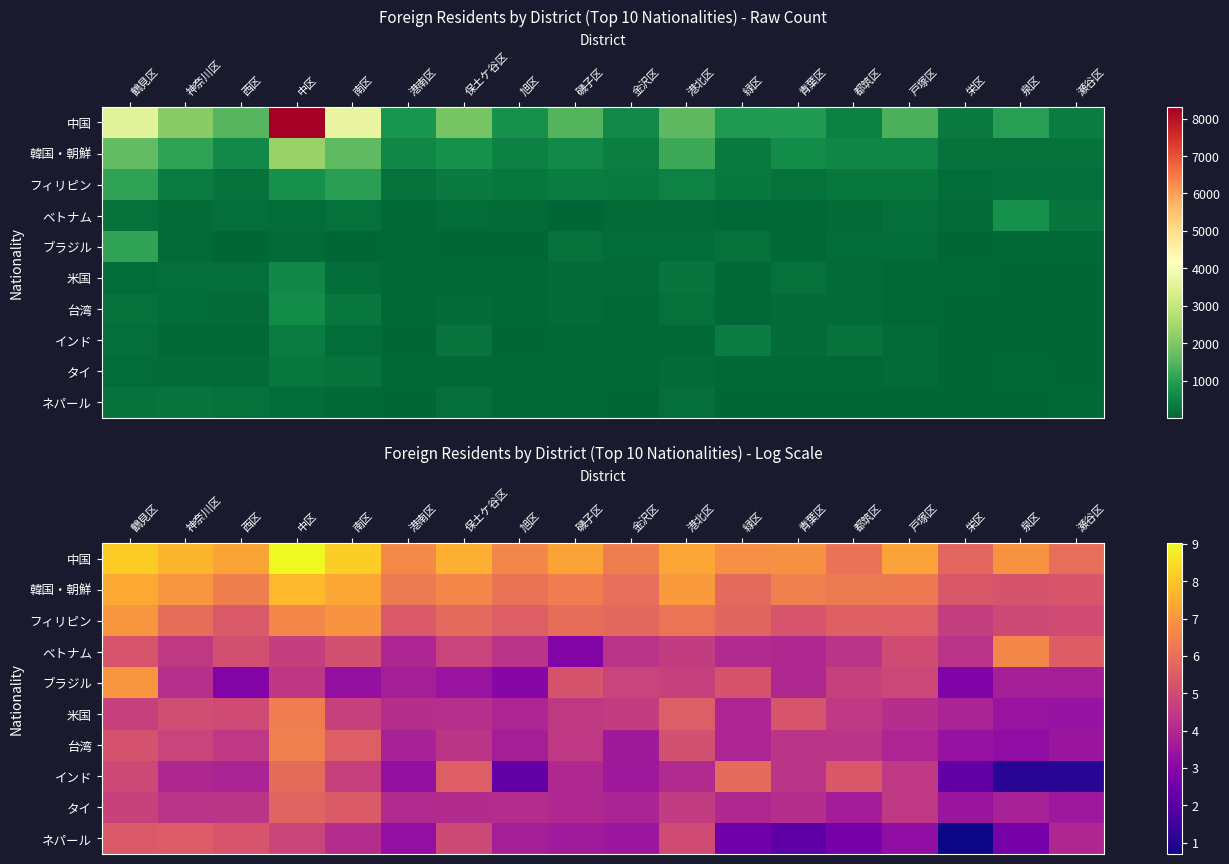

Which category has the lowest value in the フィリピン series?

栄区